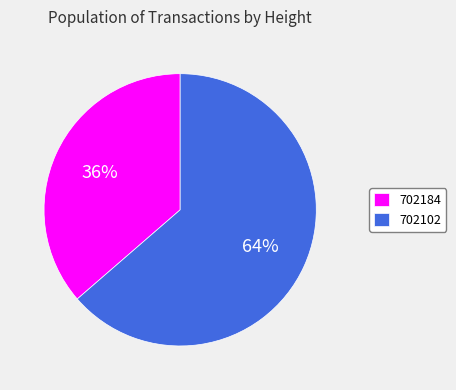

Which has a higher value, 702102 or 702184?

702102